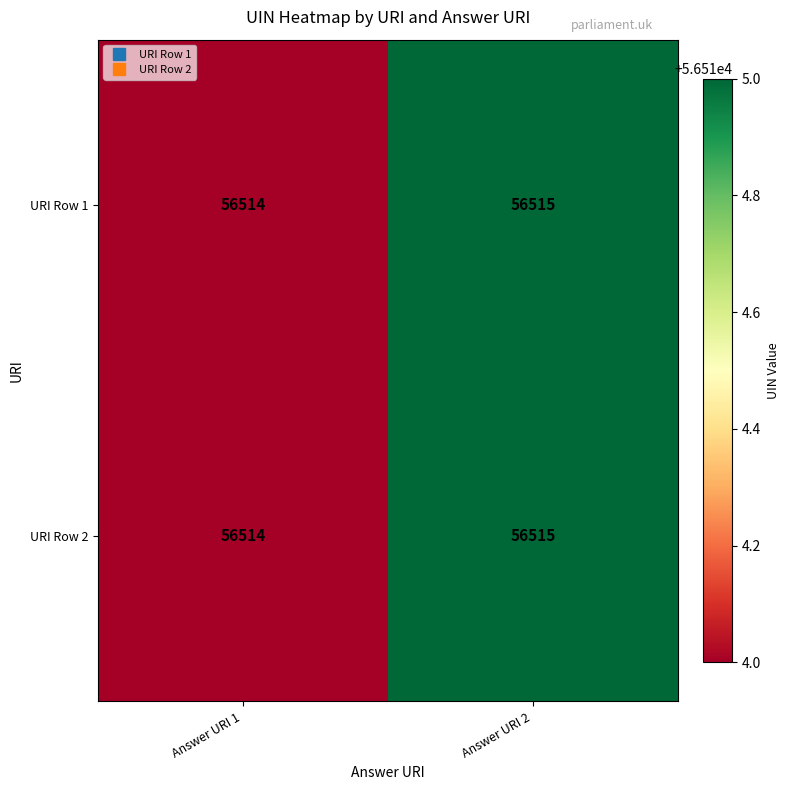

Reading left to right, what are all the values shown in this chart?

URI Row 1: Answer URI 1=56514	Answer URI 2=56515
URI Row 2: Answer URI 1=56514	Answer URI 2=56515